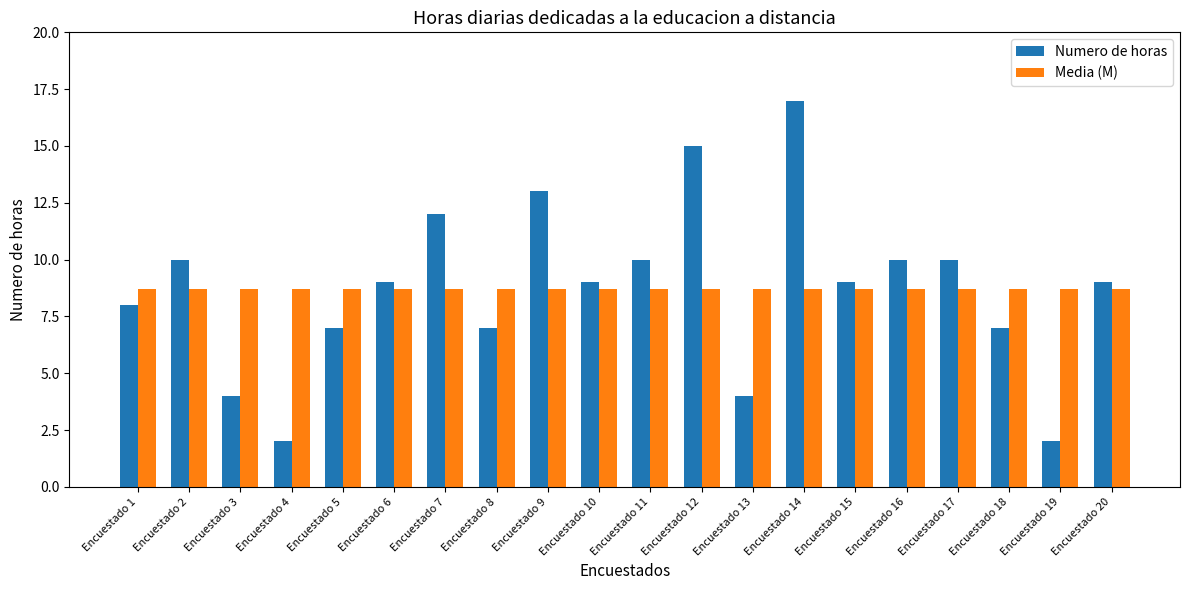

At Encuestado 15, list the series in order from smallest to largest.

Media (M), Numero de horas